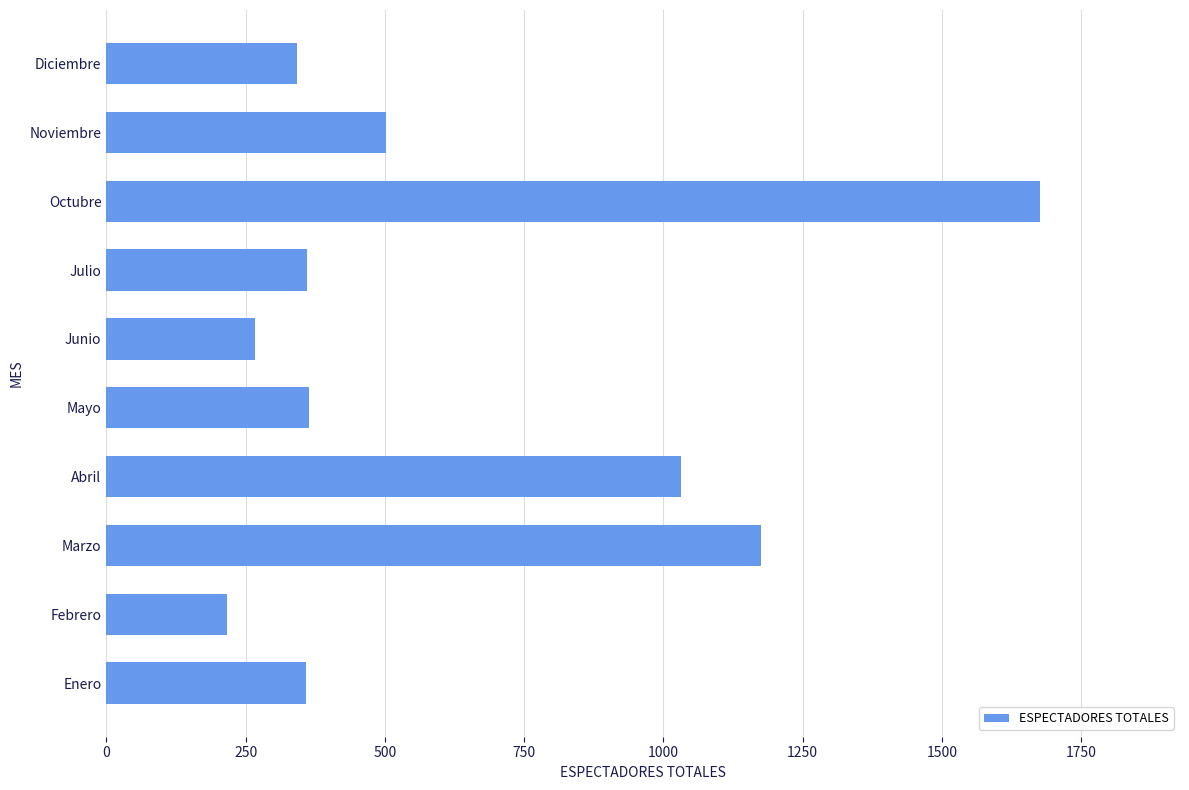

What is the difference between the maximum and second lowest values?

1410